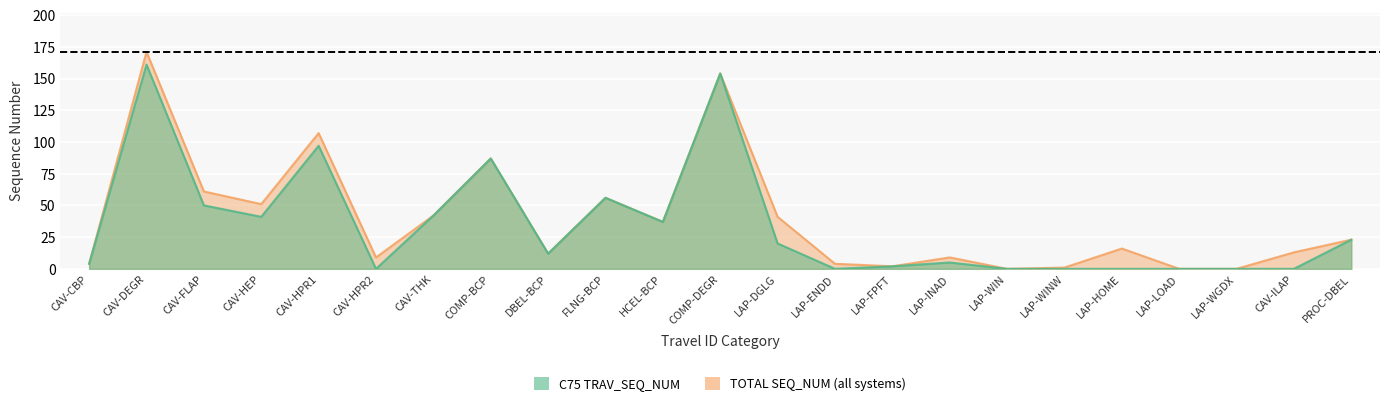

What are all the series names shown in the legend?

C75 TRAV_SEQ_NUM, TOTAL SEQ_NUM